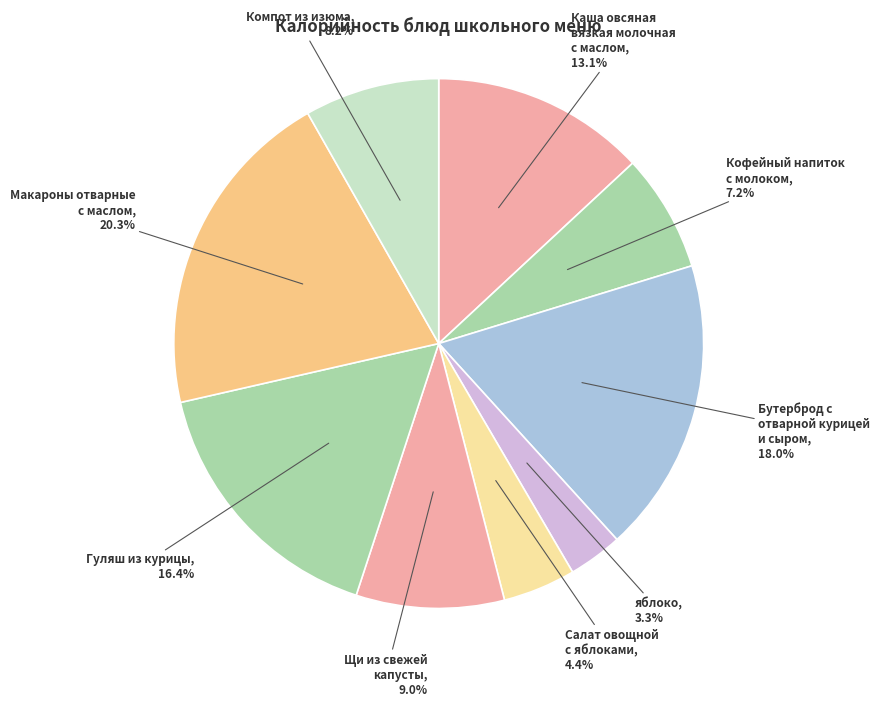

What is the smallest slice in the pie chart?

яблоко